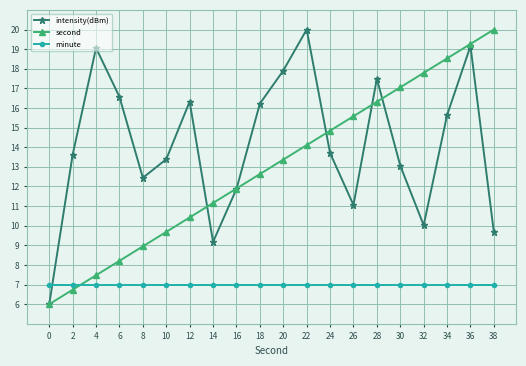

Reading left to right, what are all the values shown in this chart?

intensity(dBm): 0=6.0	2=13.6	4=19.1	6=16.6	8=12.4	10=13.4	12=16.3	14=9.2	16=11.9	18=16.2	20=17.9	22=20.0	24=13.7	26=11.1	28=17.5	30=13.1	32=10.0	34=15.6	36=19.2	38=9.7
second: 0=6.0	2=6.7	4=7.5	6=8.2	8=8.9	10=9.7	12=10.4	14=11.2	16=11.9	18=12.6	20=13.4	22=14.1	24=14.8	26=15.6	28=16.3	30=17.1	32=17.8	34=18.5	36=19.3	38=20.0
minute: 0=7.0	2=7.0	4=7.0	6=7.0	8=7.0	10=7.0	12=7.0	14=7.0	16=7.0	18=7.0	20=7.0	22=7.0	24=7.0	26=7.0	28=7.0	30=7.0	32=7.0	34=7.0	36=7.0	38=7.0